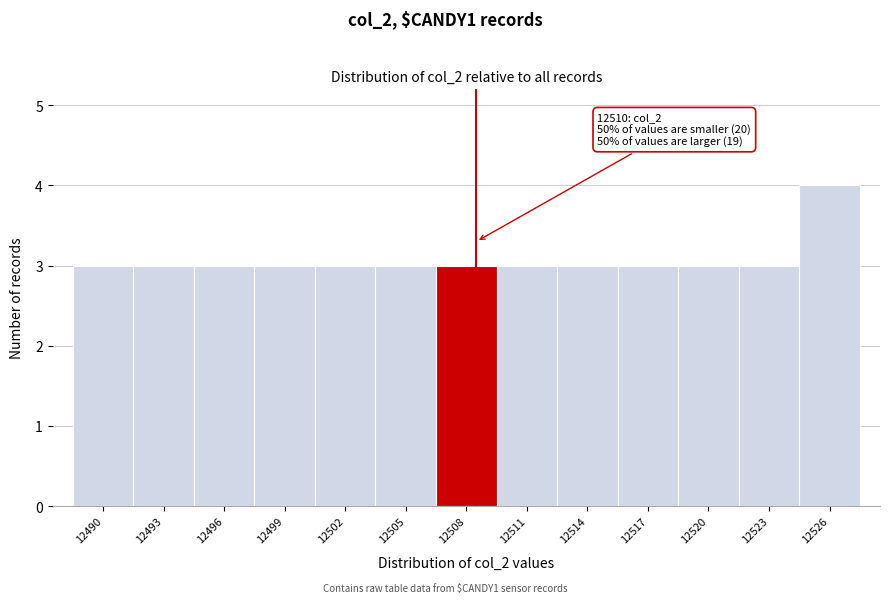

Reading left to right, list all the values displayed in this chart.

3	3	3	3	3	3	3	3	3	3	3	3	4